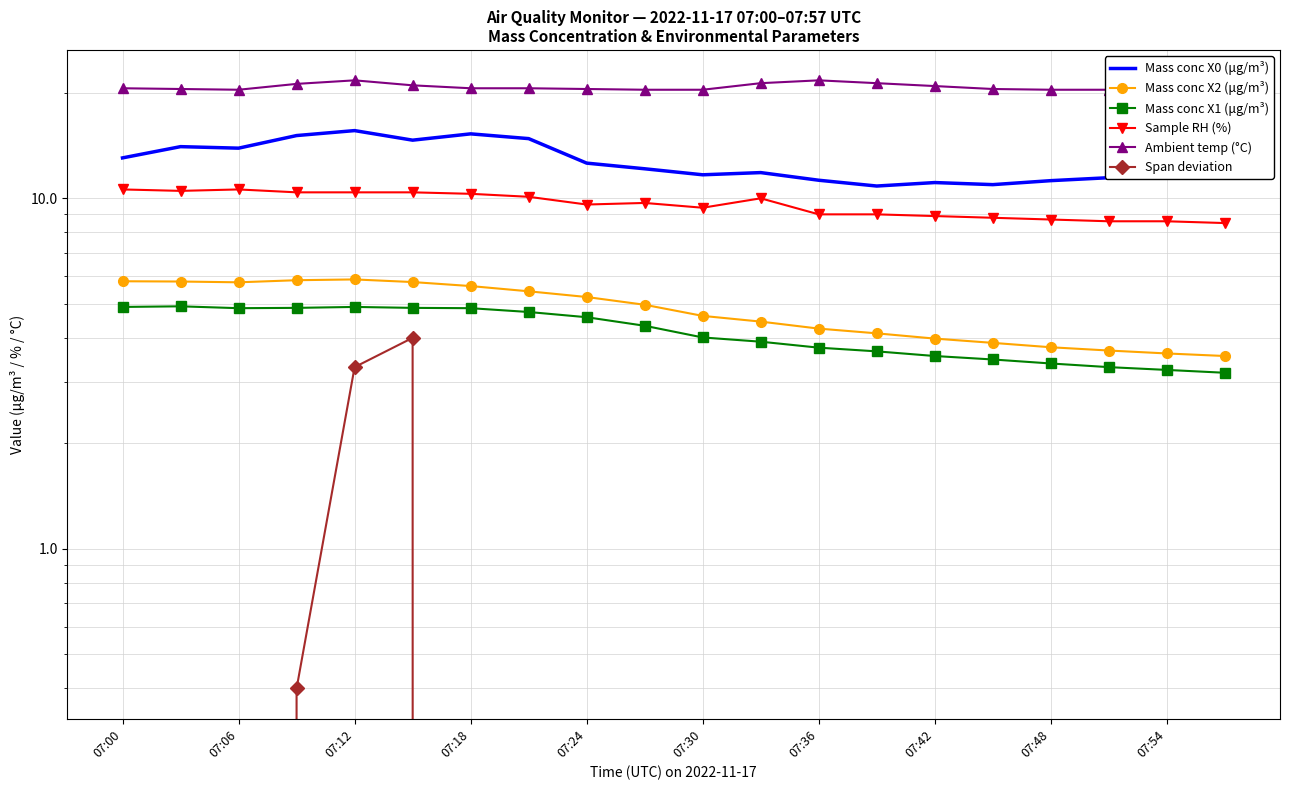

The Mass conc X2 (μg/m³) series shows 3.6 at 07:54. True or false?

True